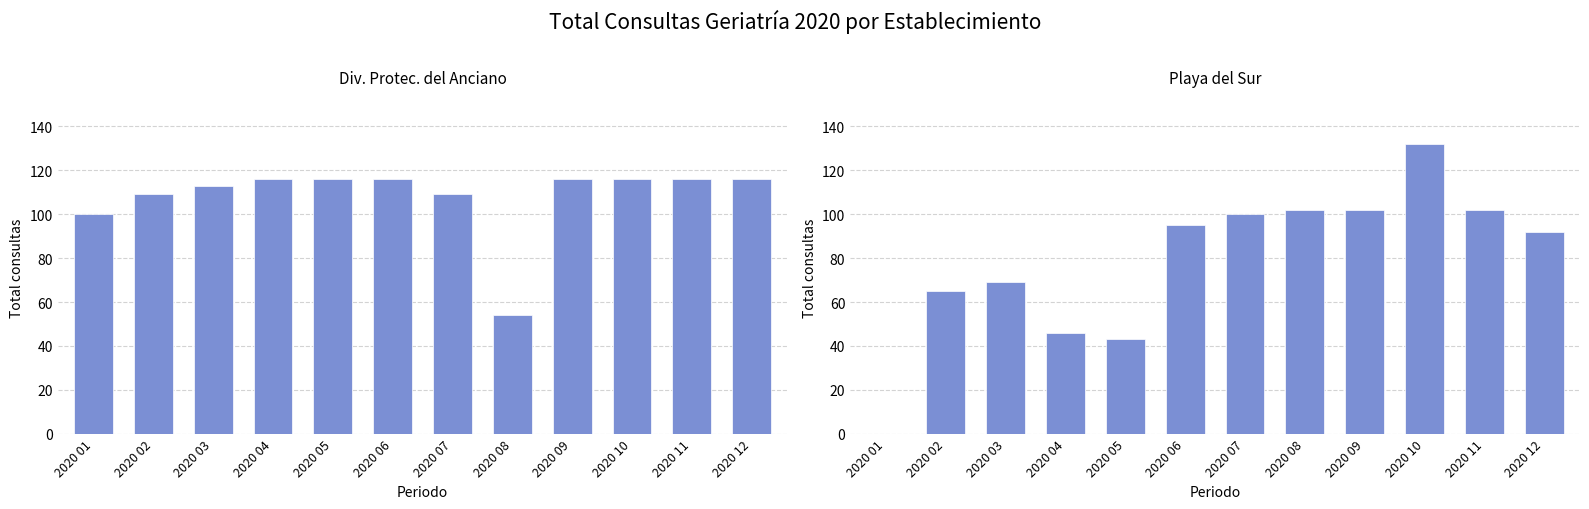

The Playa del Sur series shows 25 at 2020 09. True or false?

False